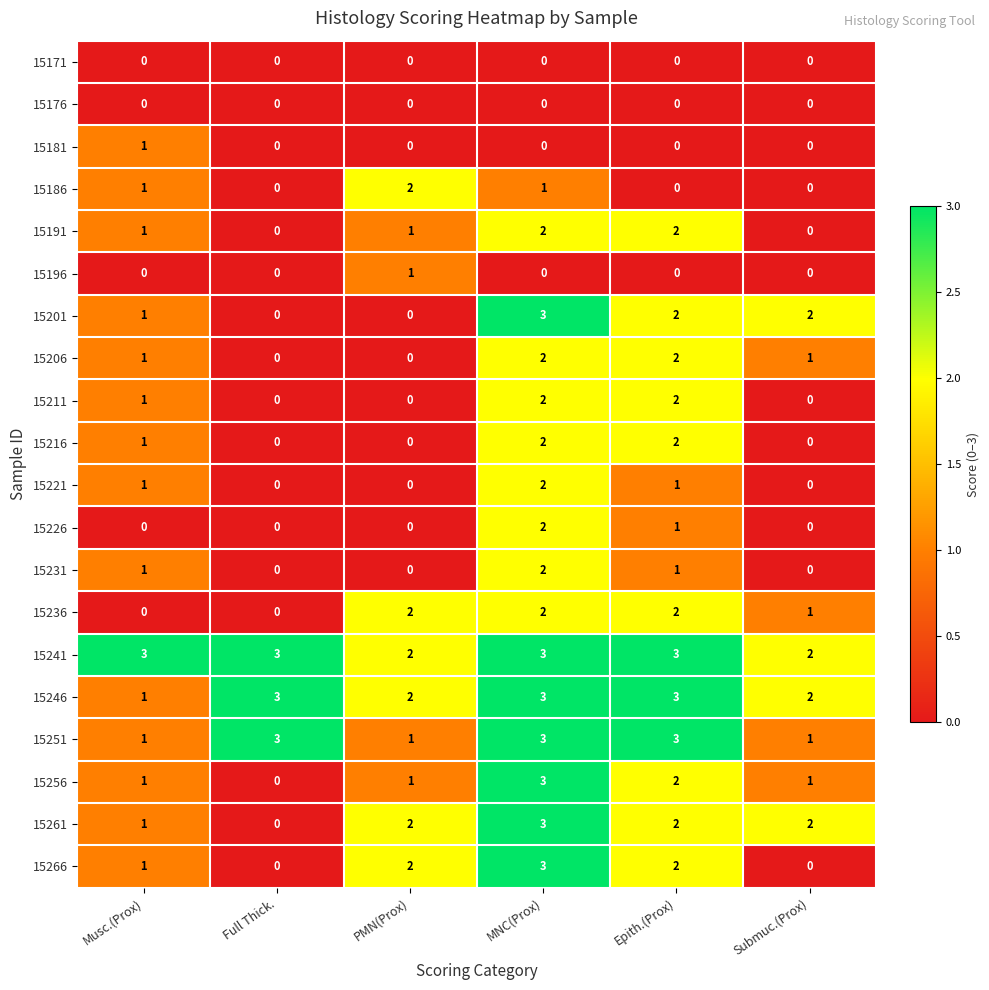

What is the highest value of the 15256 series?

3